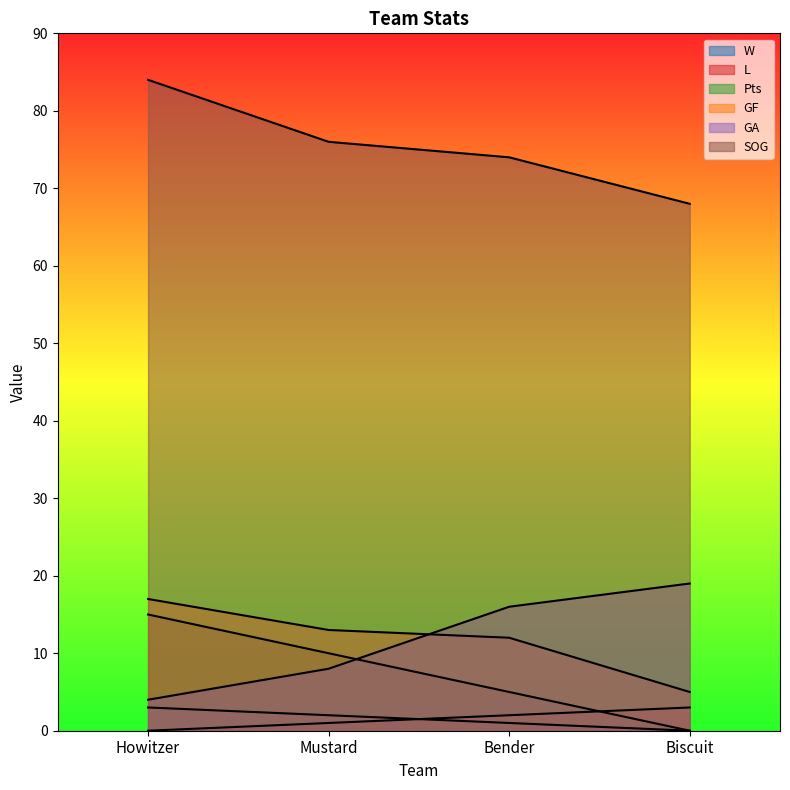

Between Bender and Biscuit, which is larger?

Bender